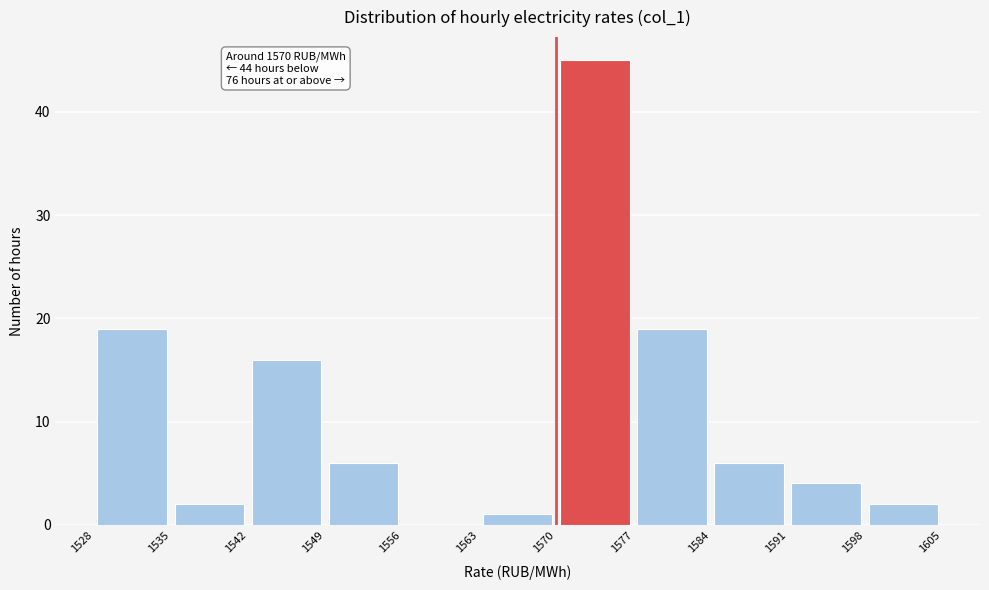

Over which range of the x-axis is the bar tallest?

1570 to 1577